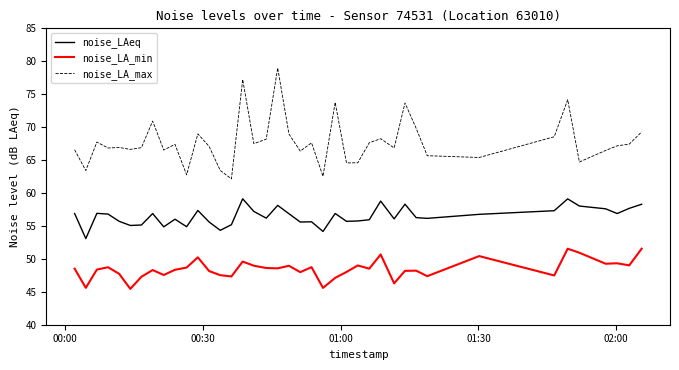

What is the difference between the maximum and minimum values in the noise_LA_max series?

16.8